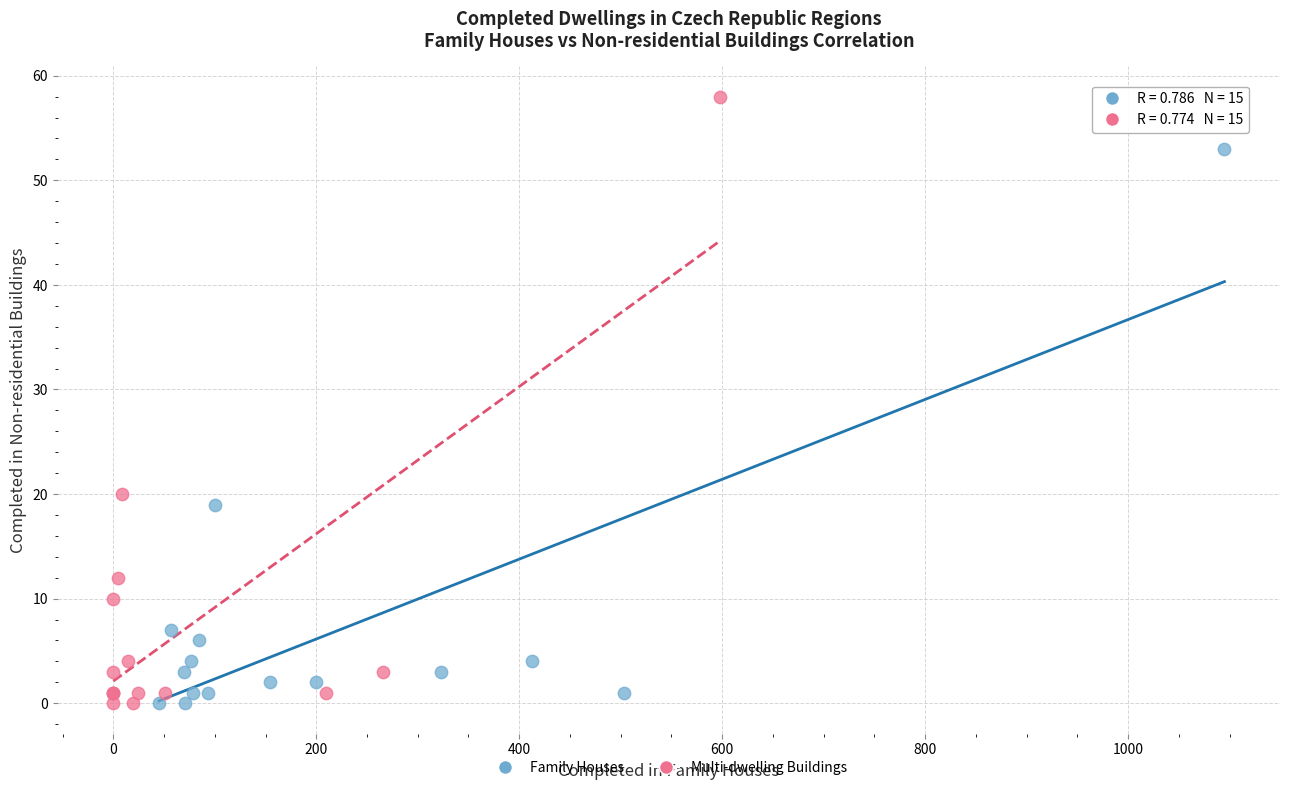

Which series reaches the maximum Y coordinate?

Multi-dwelling Buildings